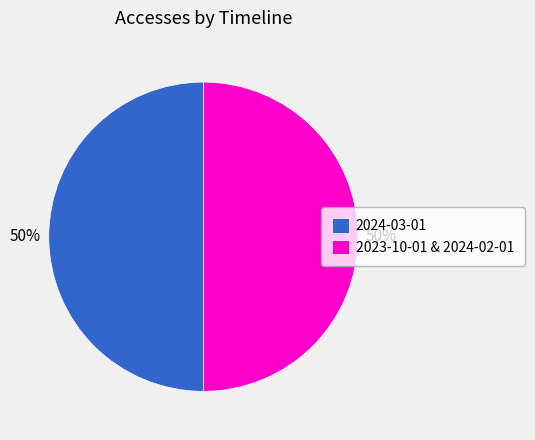

How many slices are in this pie chart?

2